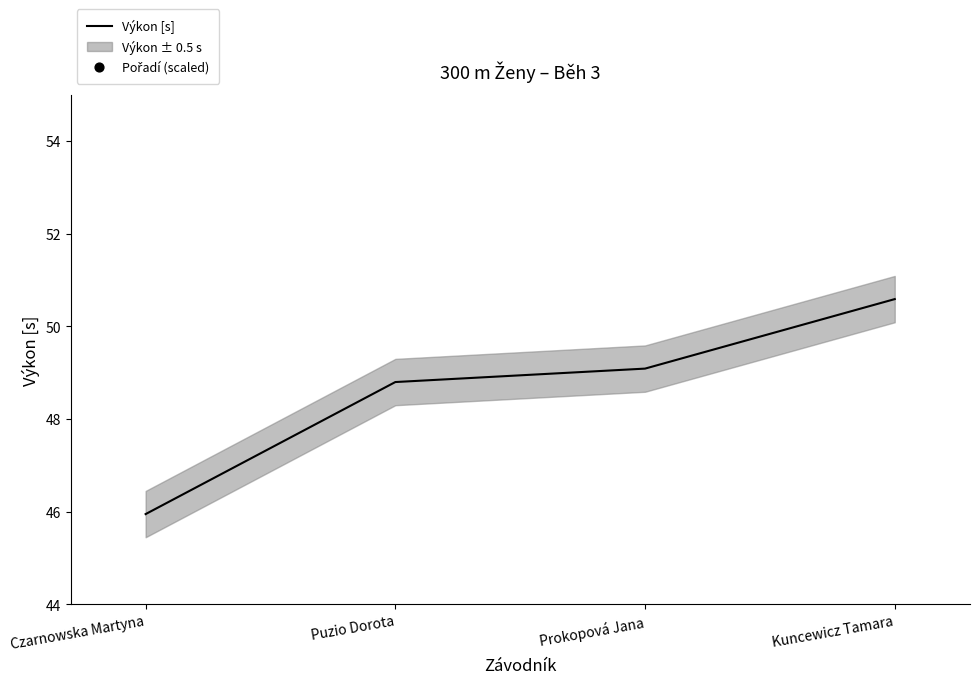

At which category is the sum across all series the highest?

Kuncewicz Tamara